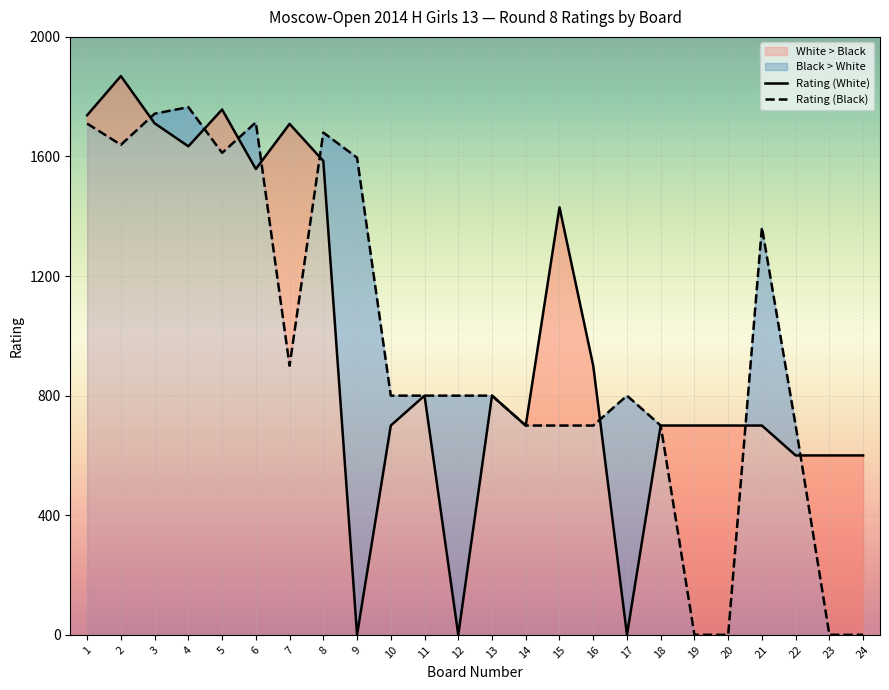

Reading left to right, what are all the values shown in this chart?

Rating (White): 1=1738	2=1869	3=1711	4=1634	5=1757	6=1558	7=1709	8=1585	9=0	10=700	11=800	12=0	13=800	14=700	15=1430	16=900	17=0	18=700	19=700	20=700	21=700	22=600	23=600	24=600
Rating (Black): 1=1710	2=1639	3=1743	4=1765	5=1612	6=1714	7=900	8=1680	9=1596	10=800	11=800	12=800	13=800	14=700	15=700	16=700	17=800	18=700	19=0	20=0	21=1363	22=700	23=0	24=0